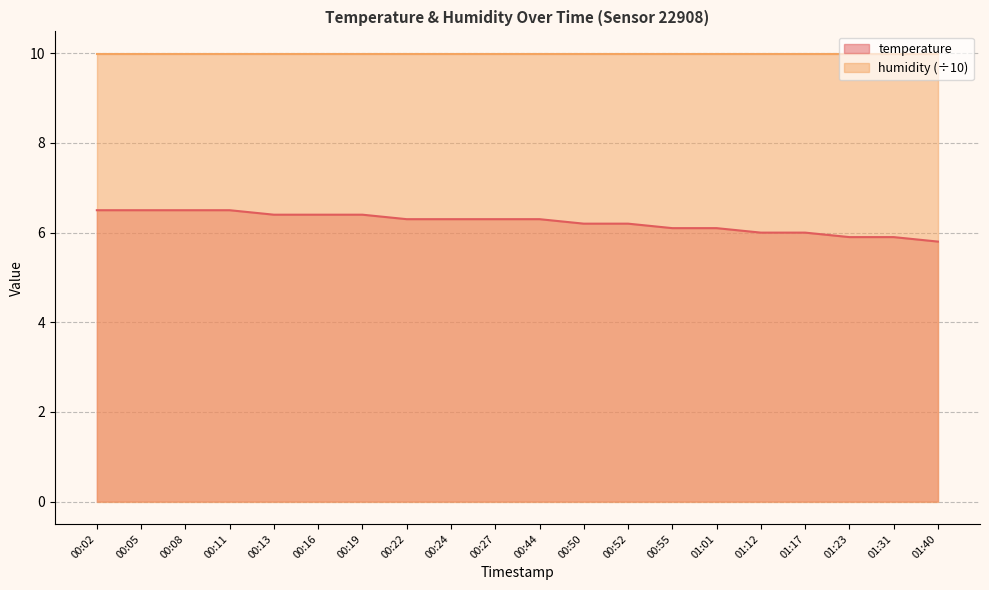

Is it true that the value at 00:27 is 10.3?

False